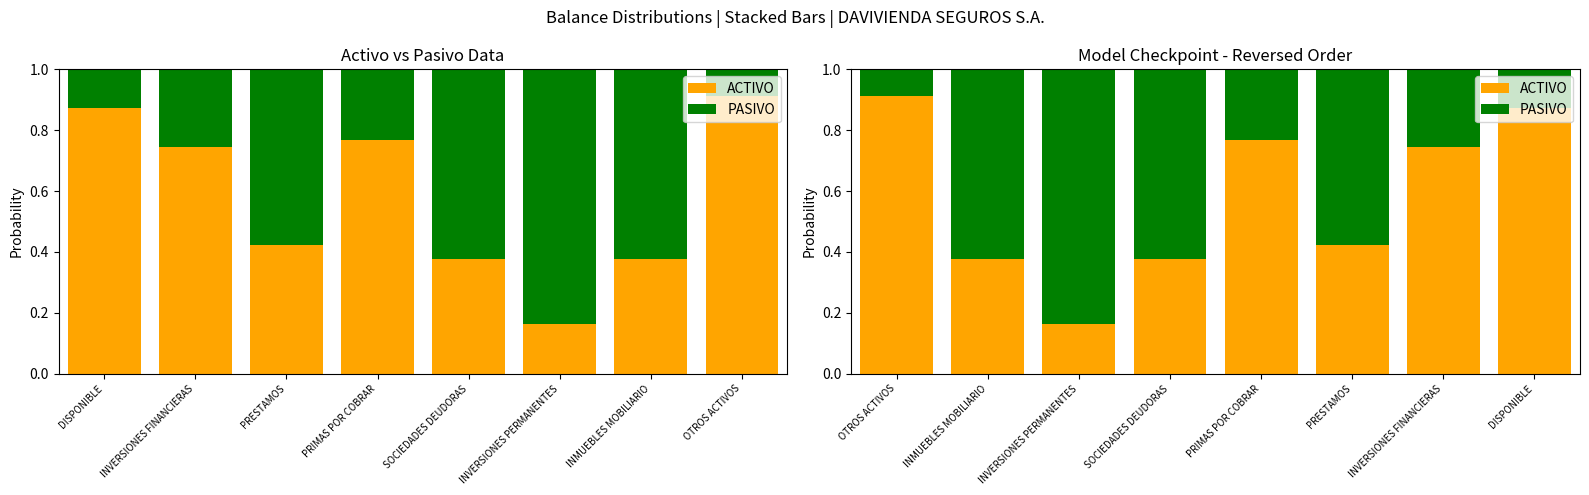

What is the minimum value shown in the chart?

0.1